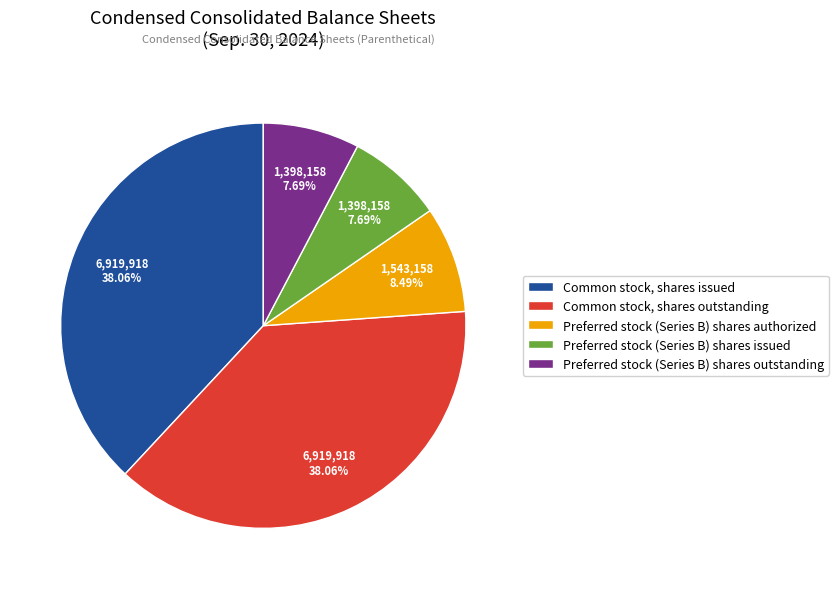

Is it true that Preferred stock (Series B) shares authorized is 21% of the pie?

False